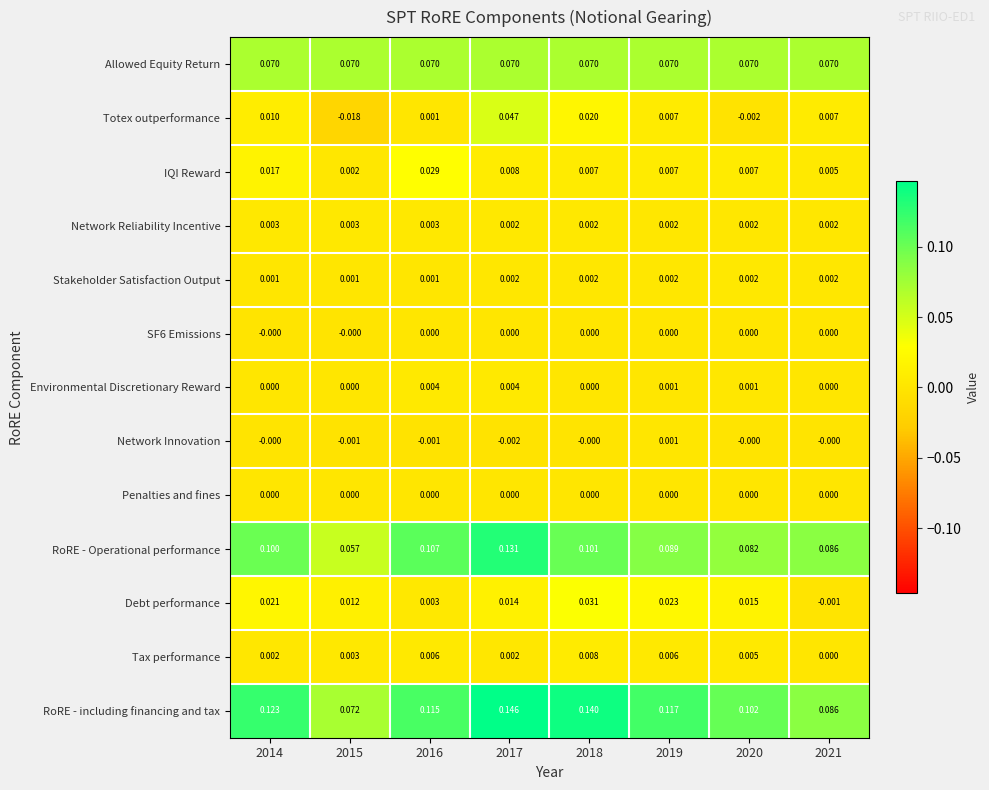

Is the value of Environmental Discretionary Reward at 2021 greater than the value of IQI Reward at 2016?

No